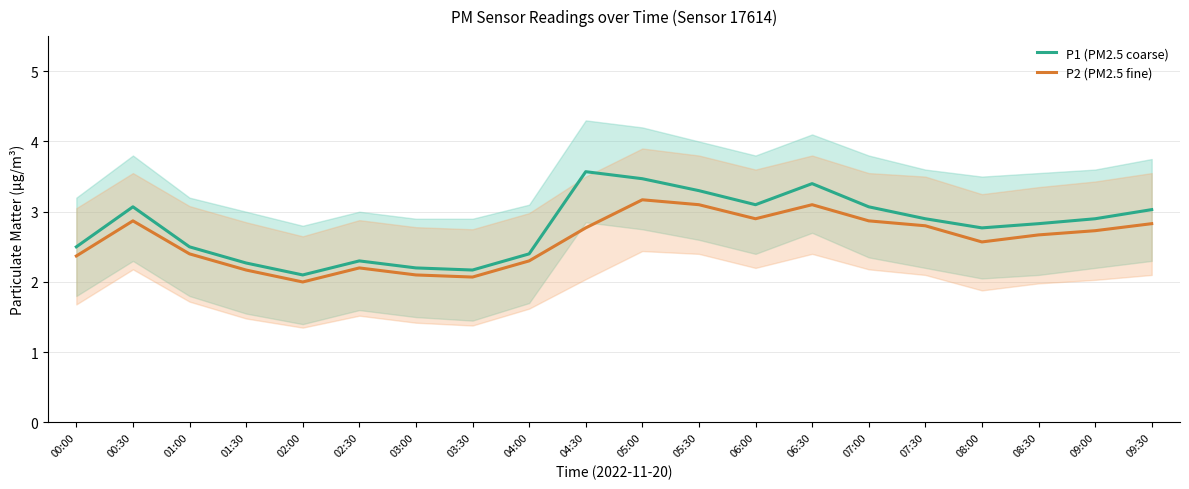

What is the difference between the P1 (PM2.5 coarse) values at 02:30 and 05:00?

1.2